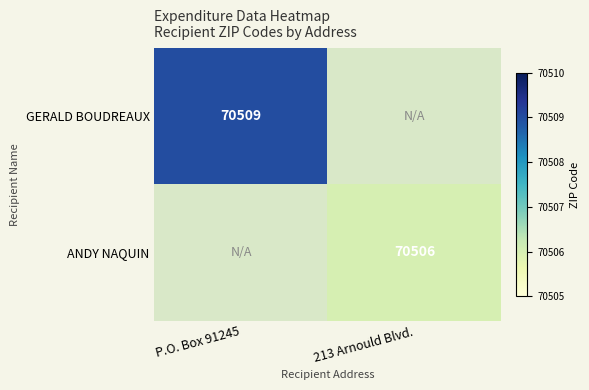

Which has a higher value, P.O. Box 91245 or 213 Arnould Blvd.?

P.O. Box 91245